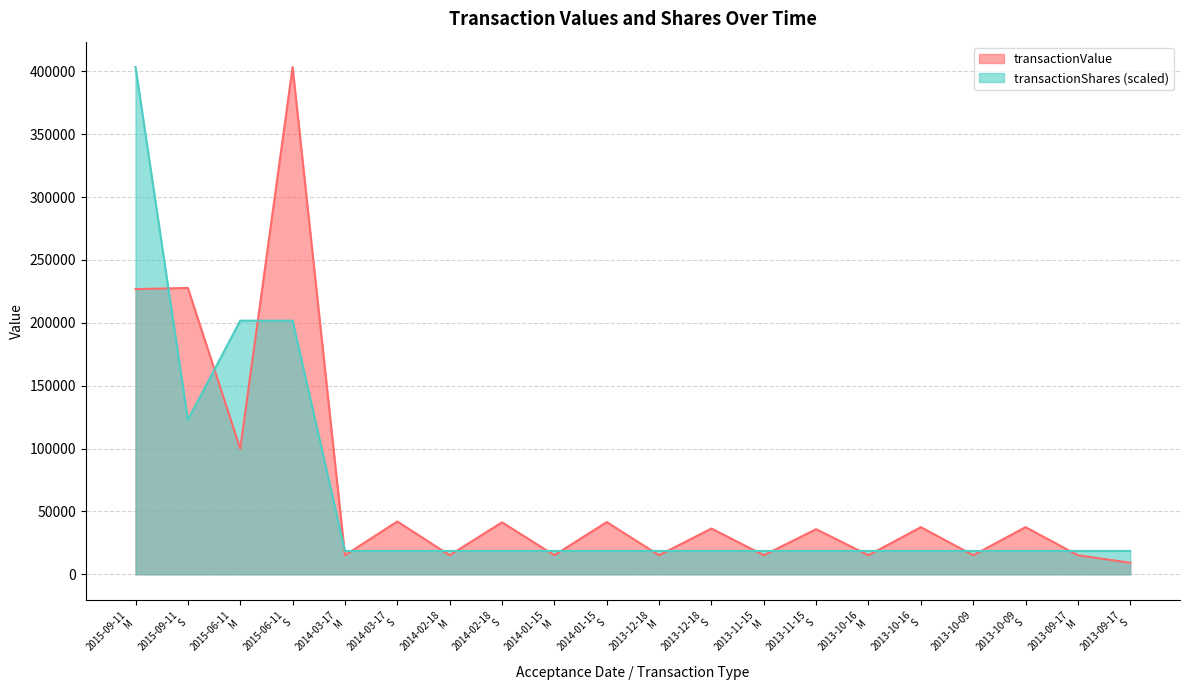

At which label does transactionValue first exceed 36398?

2015-09-11
M